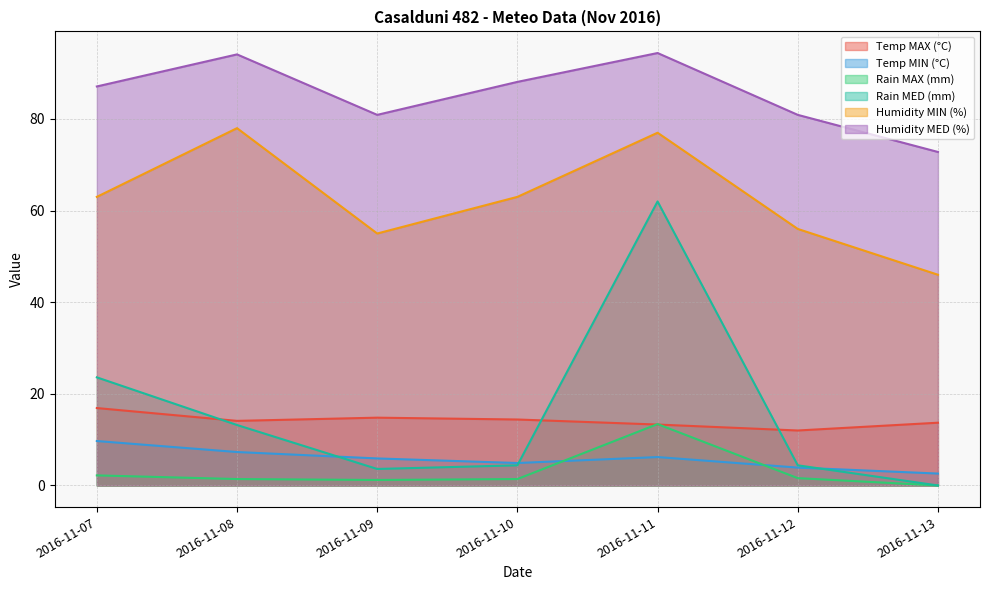

List the series in order of their peak value, lowest first.

Temp MIN (°C), Rain MAX (mm), Temp MAX (°C), Rain MED (mm), Humidity MIN (%), Humidity MED (%)